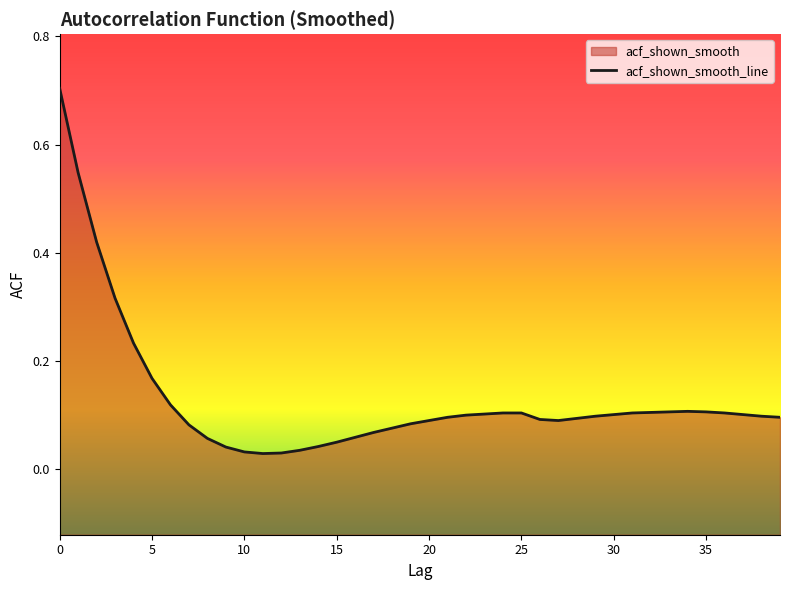

How many distinct data groups are displayed?

1